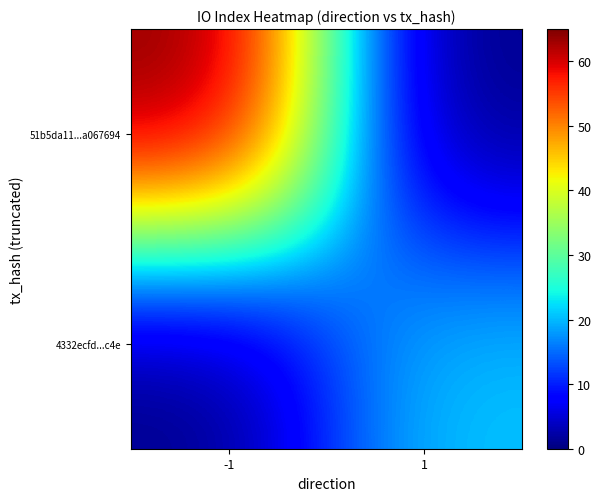

What is the maximum value shown in the chart?

65